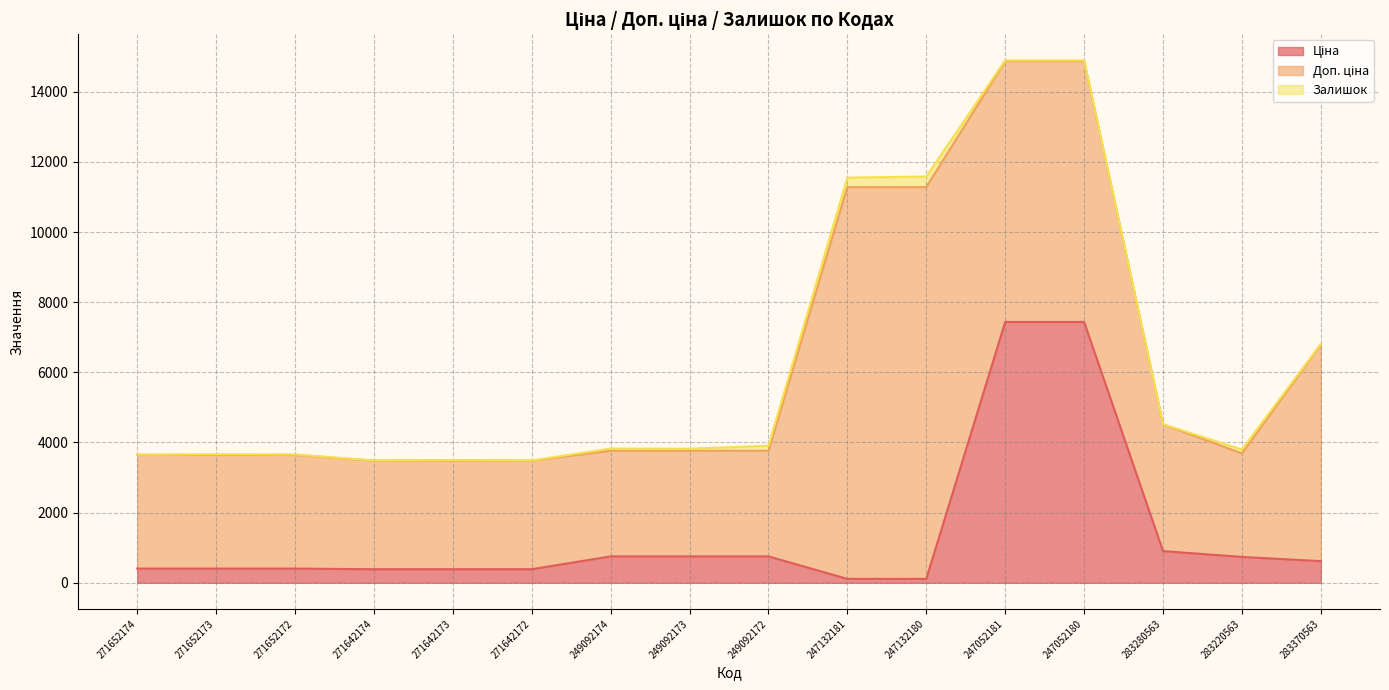

How many interior local valleys does the Залишок series have?

5